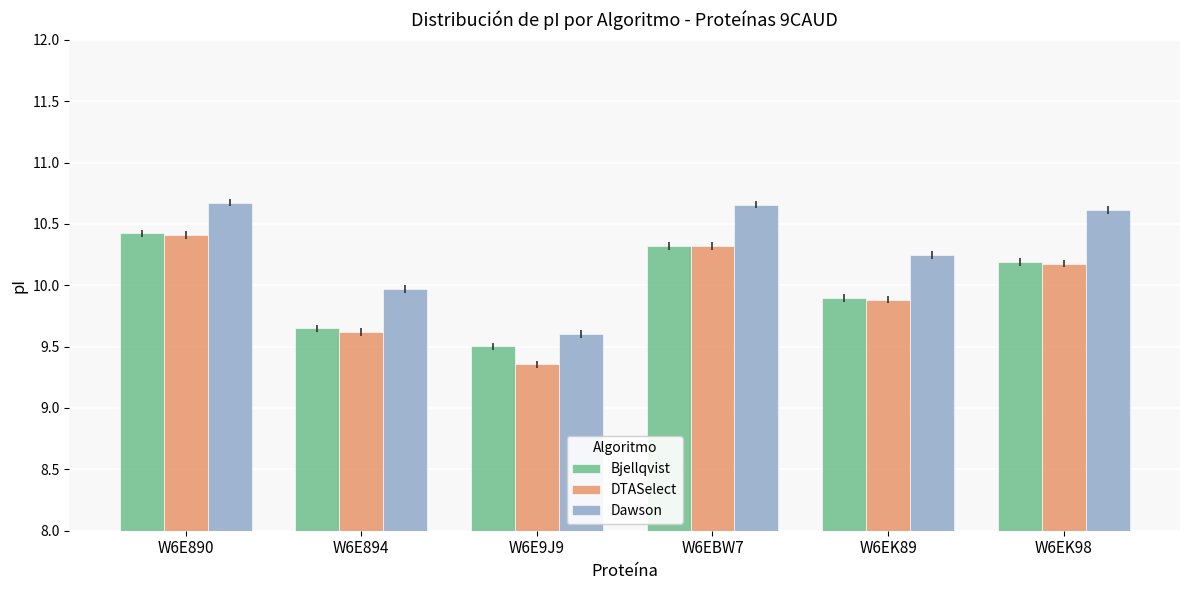

What is the value of the Bjellqvist bar at the 3rd from the left?

9.5